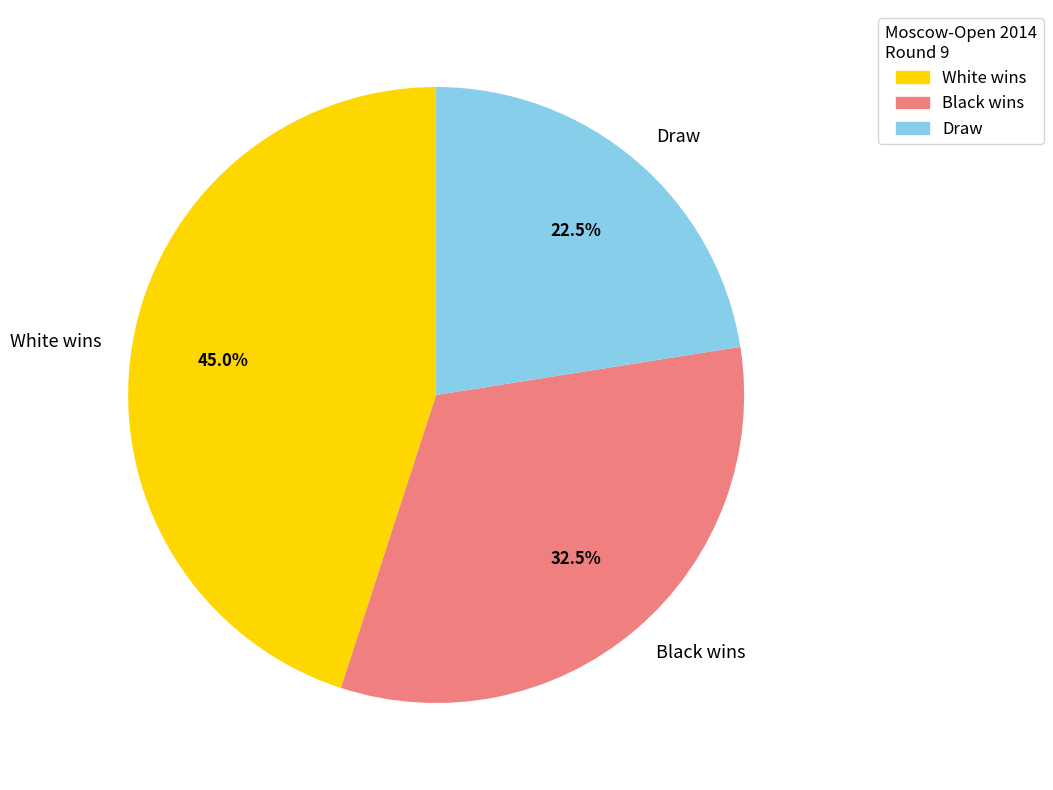

Rank the categories by value from lowest to highest.

Draw, Black wins, White wins